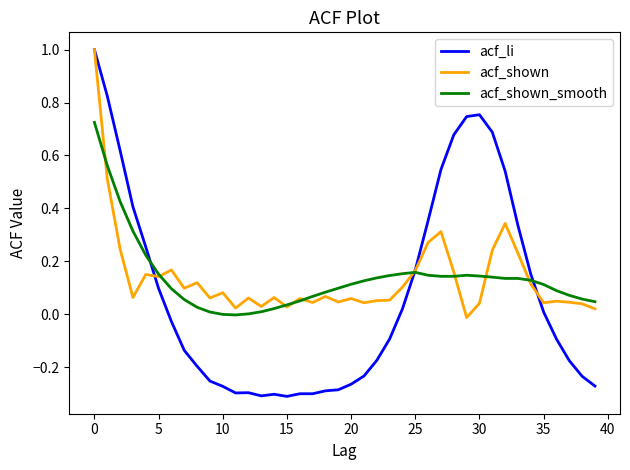

Does the chart have visible grid lines?

No